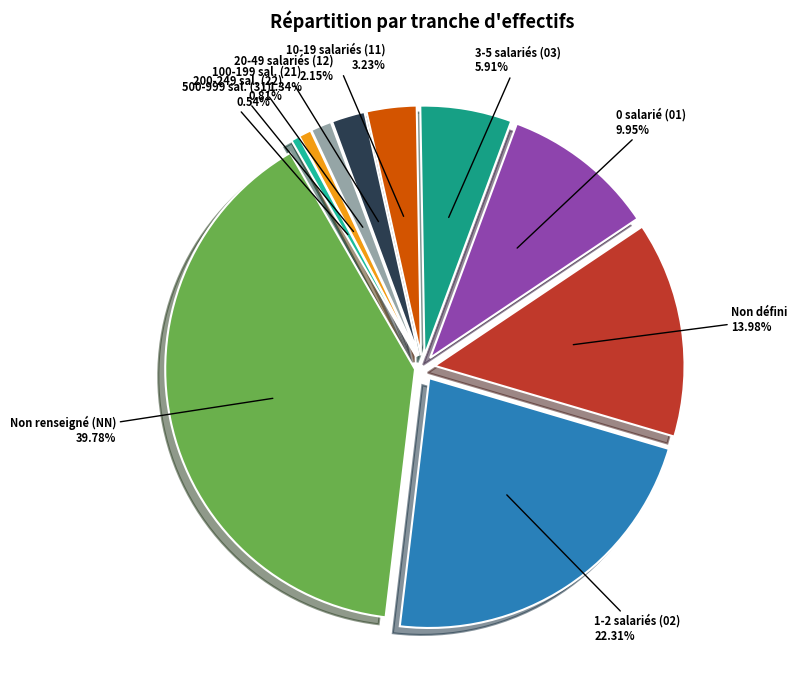

Is there a majority slice in this chart?

No